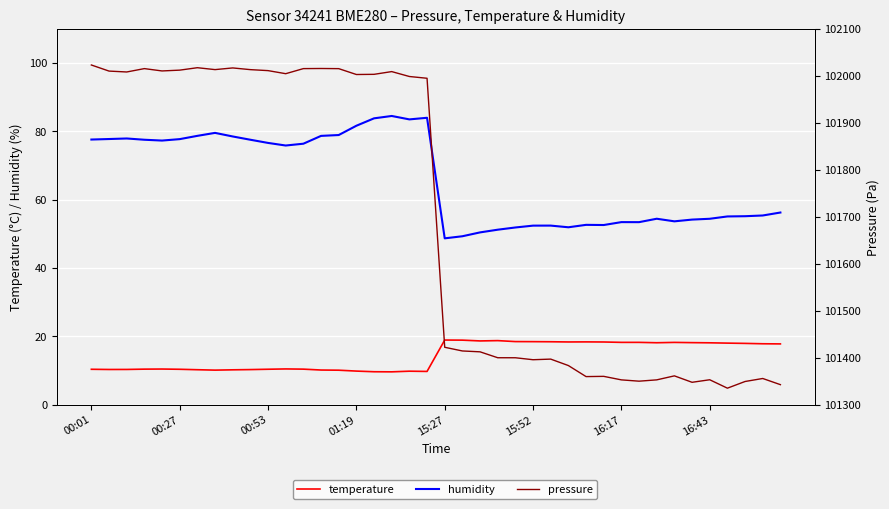

What are all the series names shown in the legend?

temperature, humidity, pressure